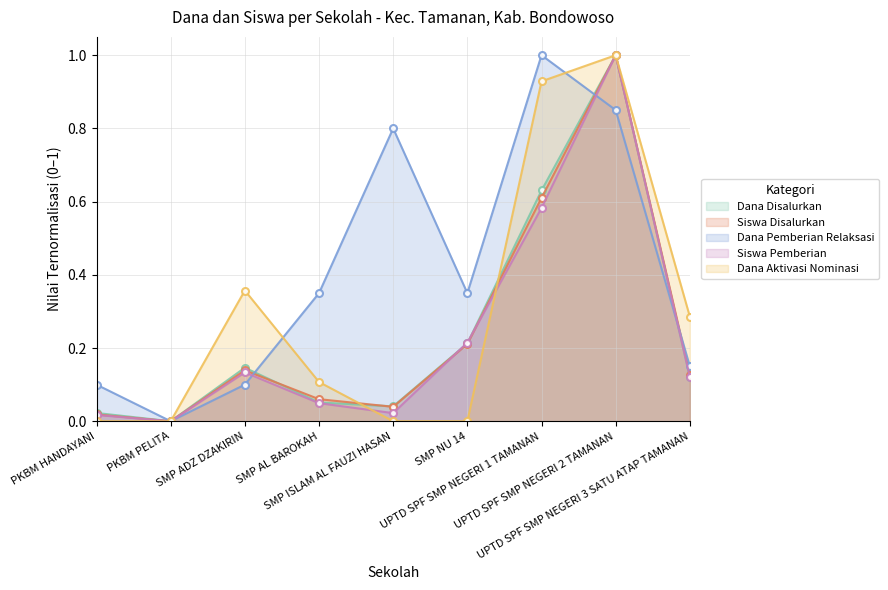

True or false: Siswa Disalurkan and Dana Disalurkan cross at least once.

True